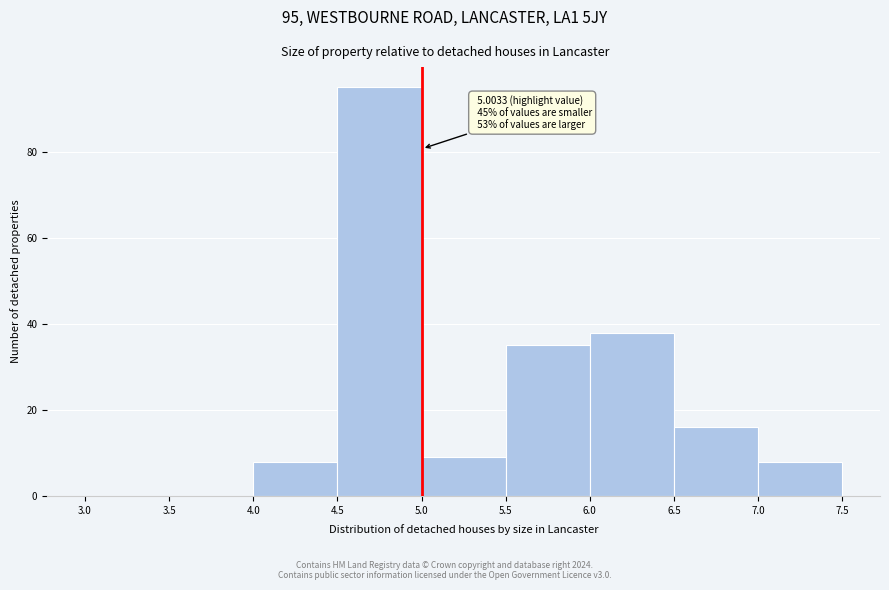

Over which range of the x-axis is the bar tallest?

4.5 to 5.0